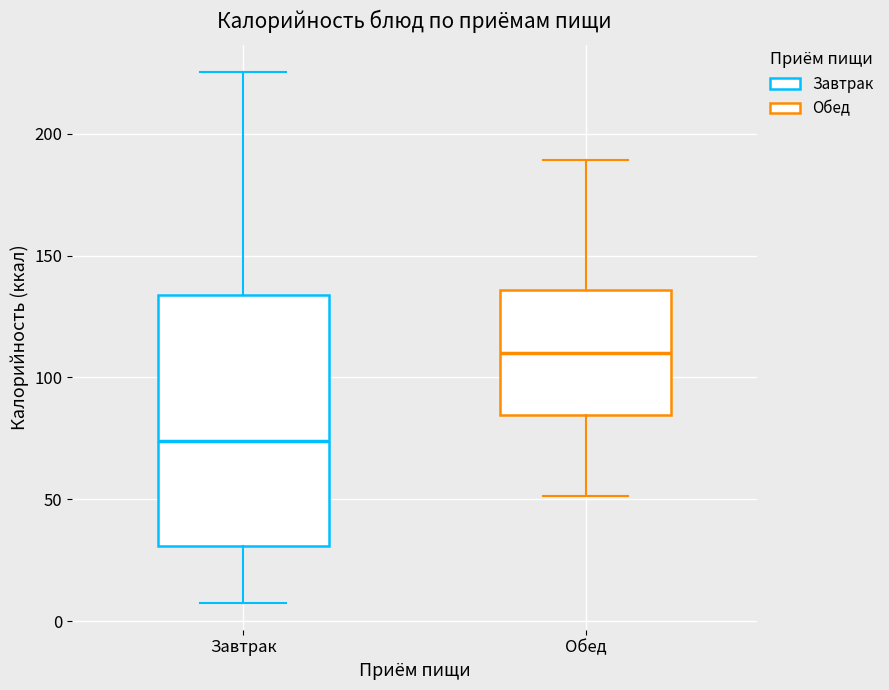

Reading left to right, transcribe this box plot: for each box, give where its median line is, the range the box spans, and where its two whiskers end, as read against the y-axis. The values are not printed on the chart, so give them approximately, as read against the axis.

Завтрак: median 75, box 30 to 135, whiskers 5 to 225
Обед: median 110, box 85 to 135, whiskers 50 to 190